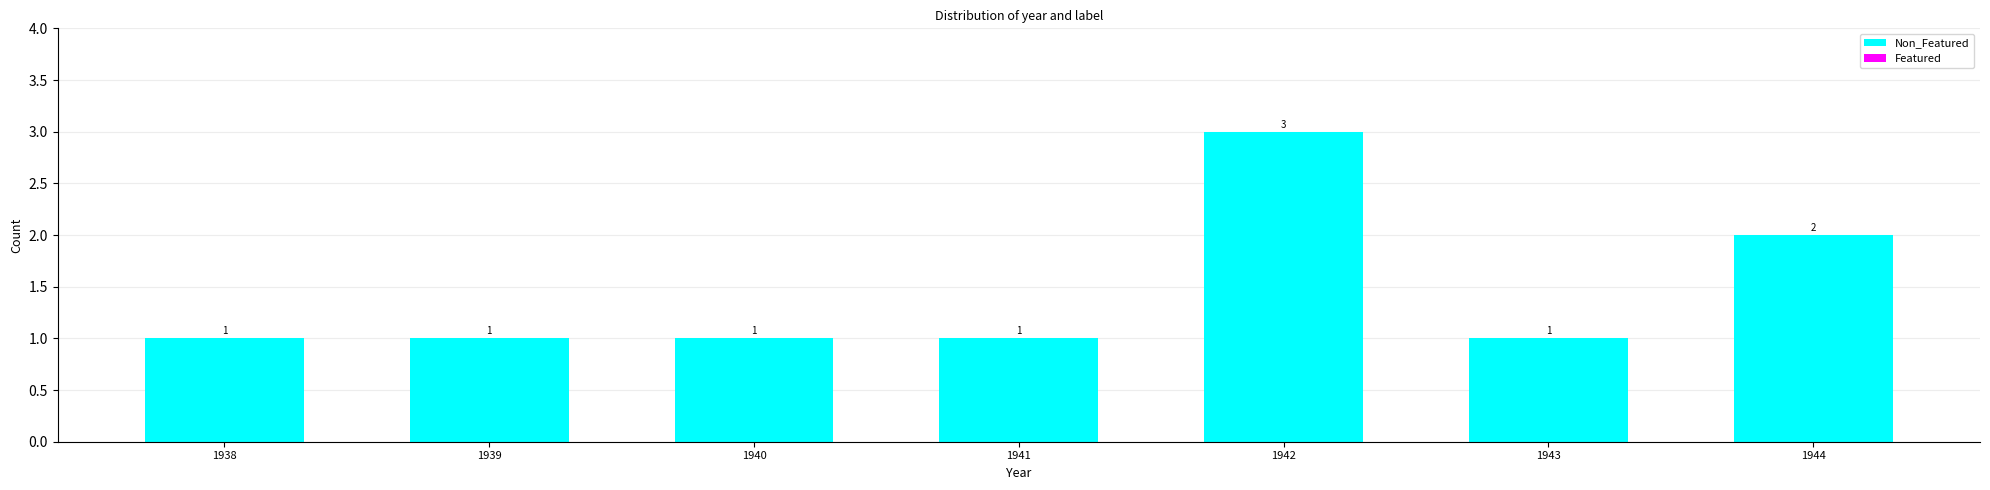

Reading left to right, extract all data points from this chart.

1	1	1	1	3	1	2